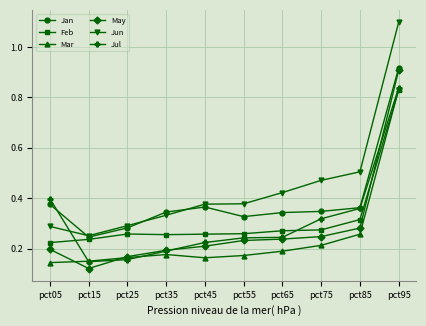

Count the May values in the range 0 to 1.

10